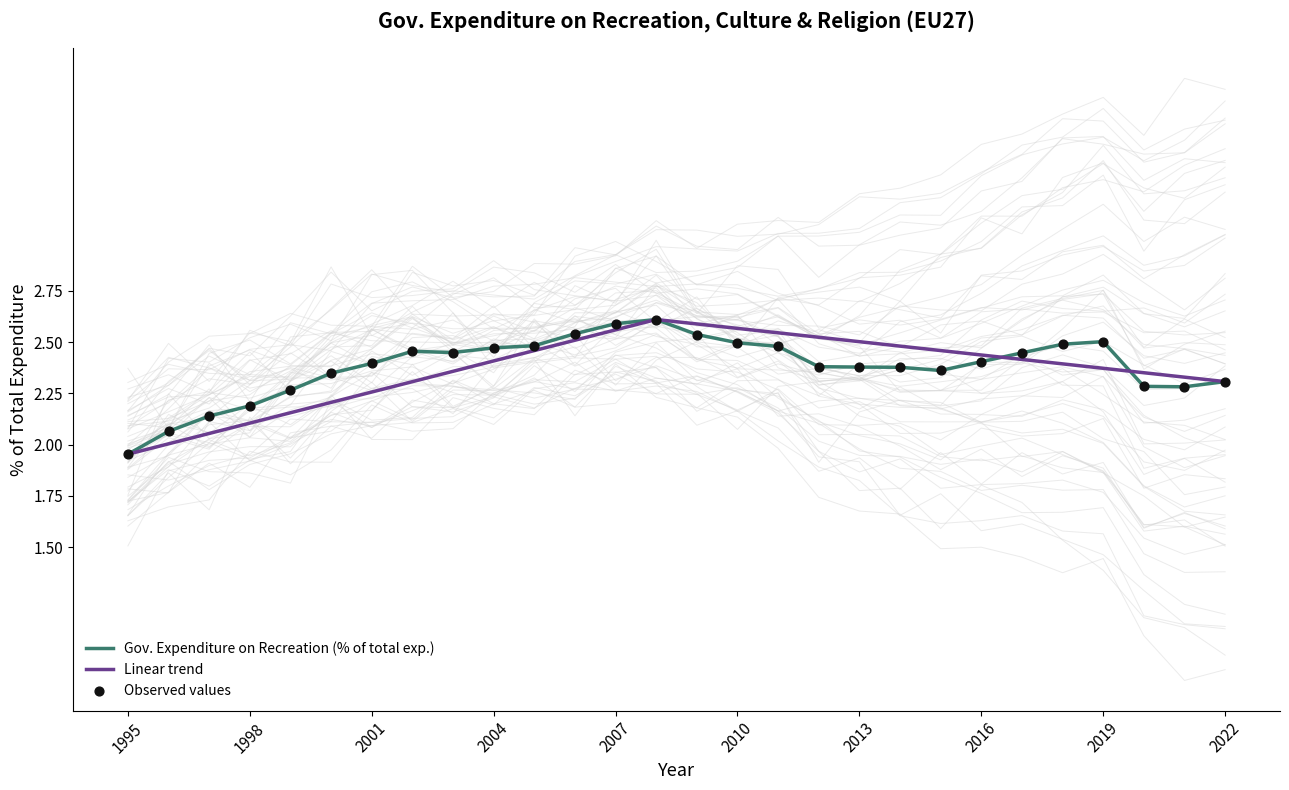

Which series has the widest spread of Y values?

Gov. Expenditure on Recreation (% of total exp.)